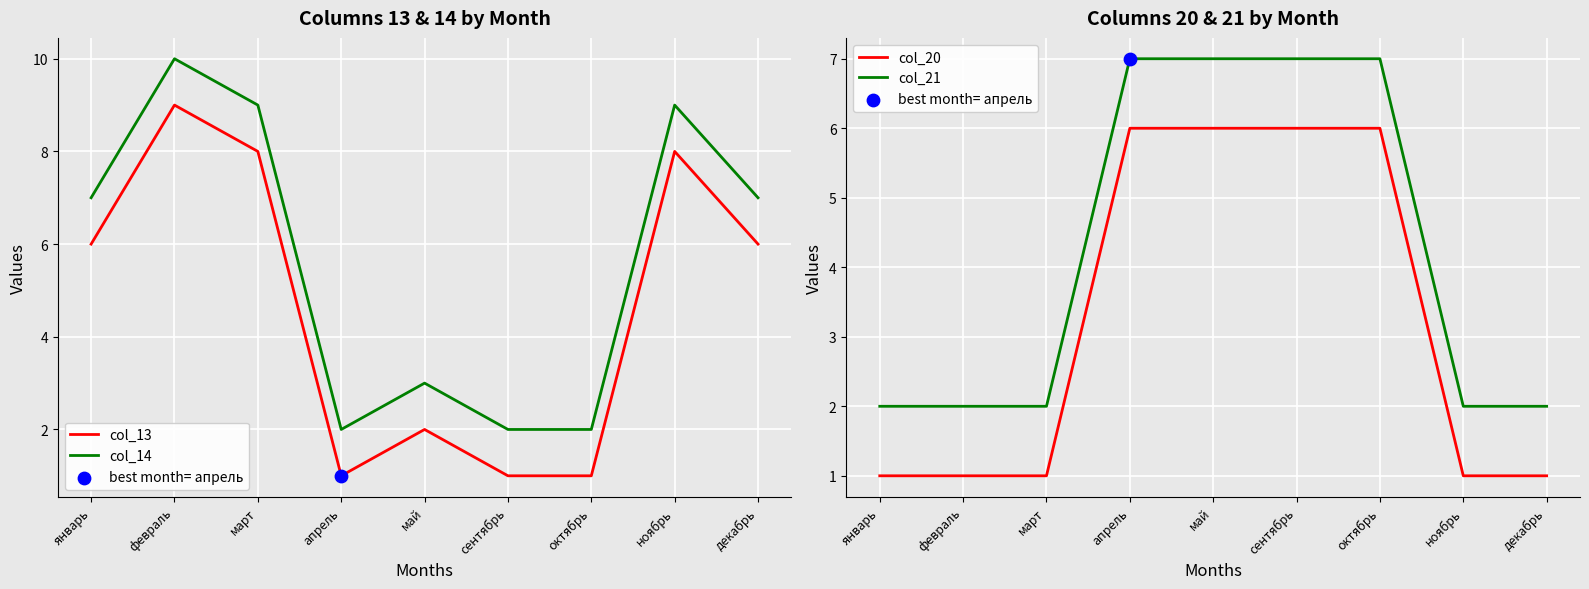

At how many categories does at least one series exceed 5?

9